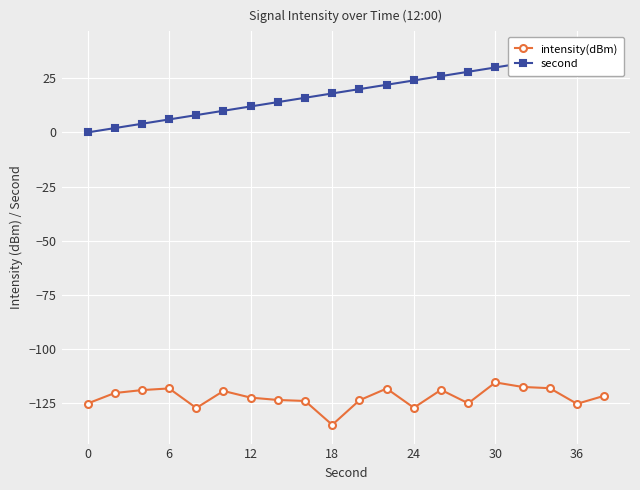

The value of intensity(dBm) at 30 is -115.4. True or false?

True